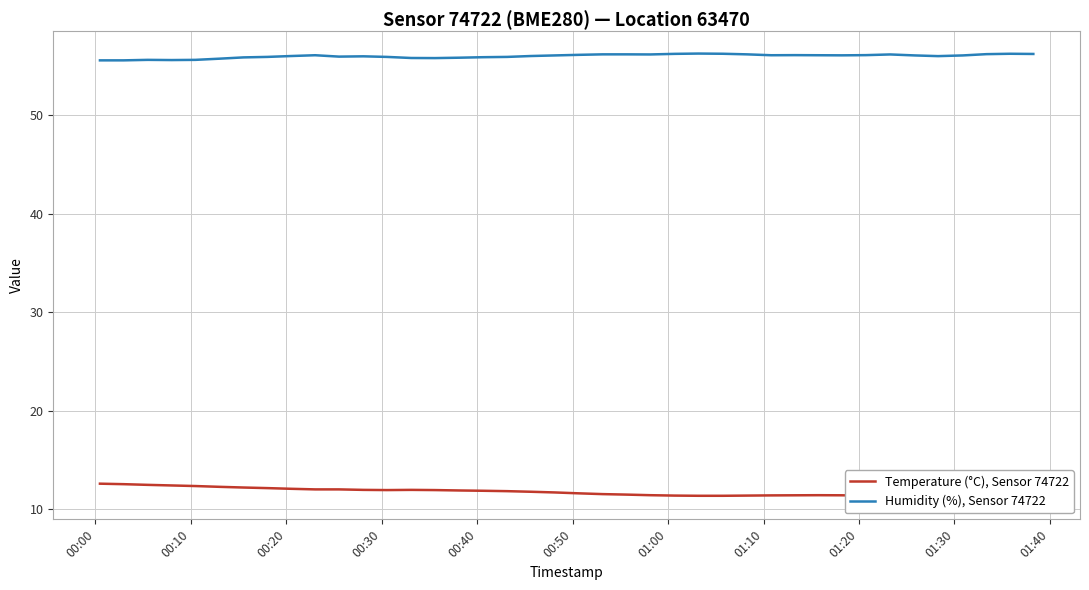

What is the highest value of the Humidity (%), Sensor 74722 series?

56.3